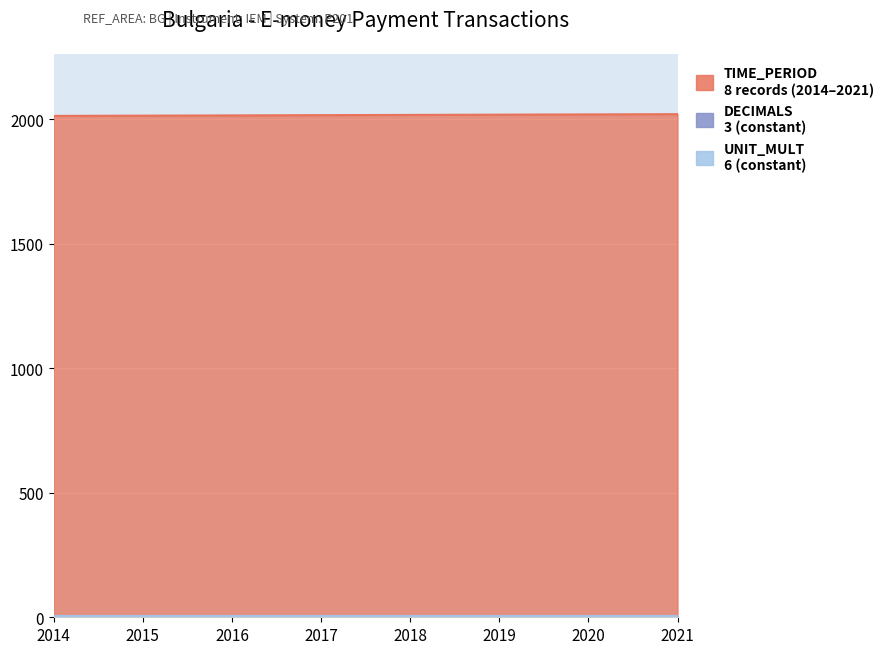

How many lines are shown in the chart?

3